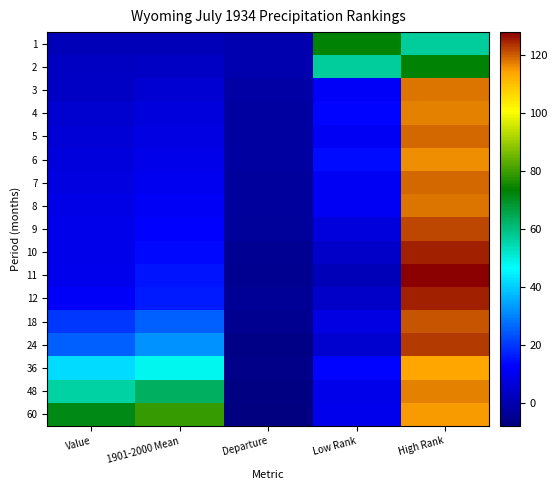

At High Rank, list the series in order from largest to smallest.

11, 10, 12, 24, 9, 18, 5, 7, 3, 8, 4, 48, 6, 60, 36, 2, 1